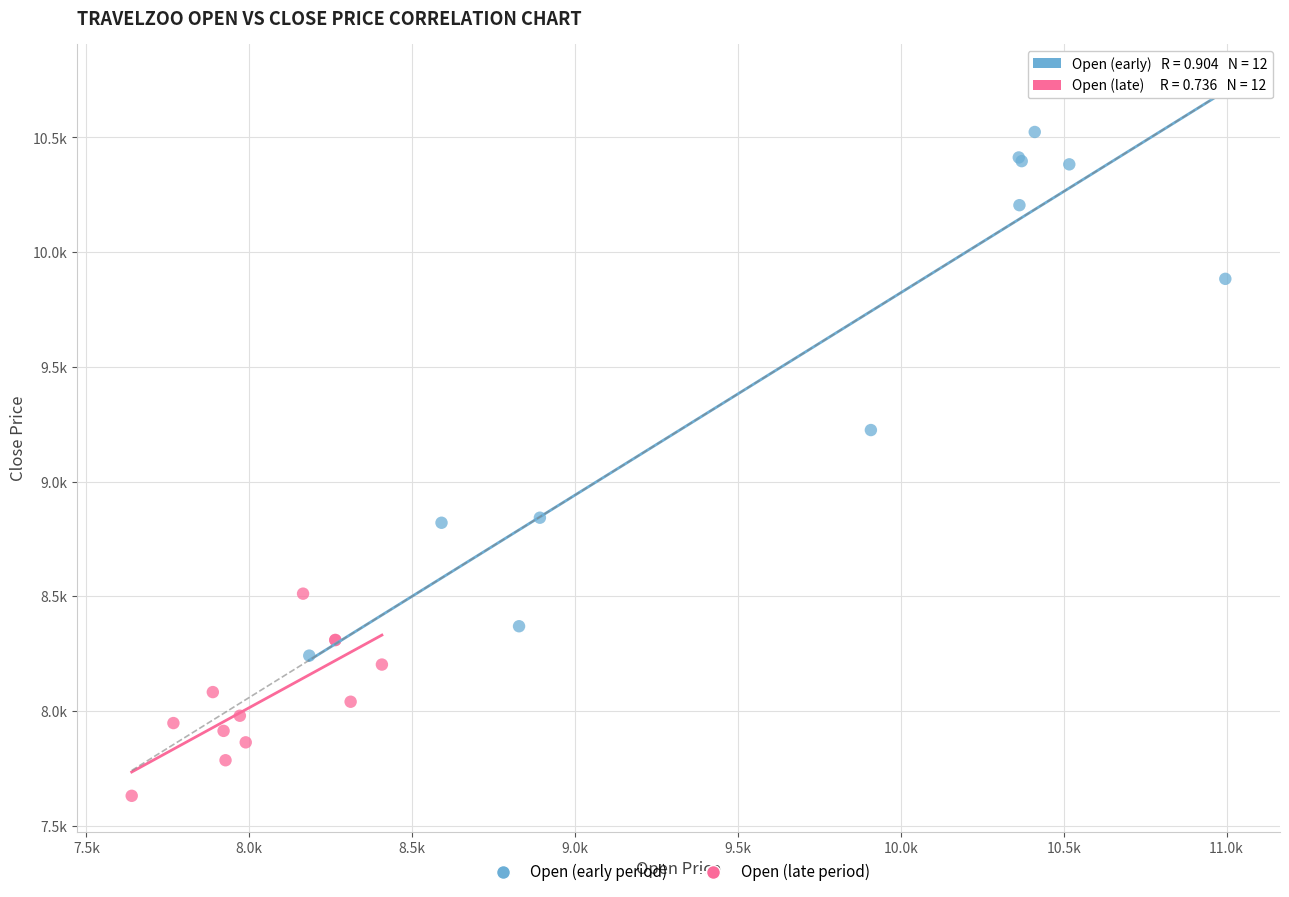

Which series has the largest Y range (max minus min)?

Open (early period)